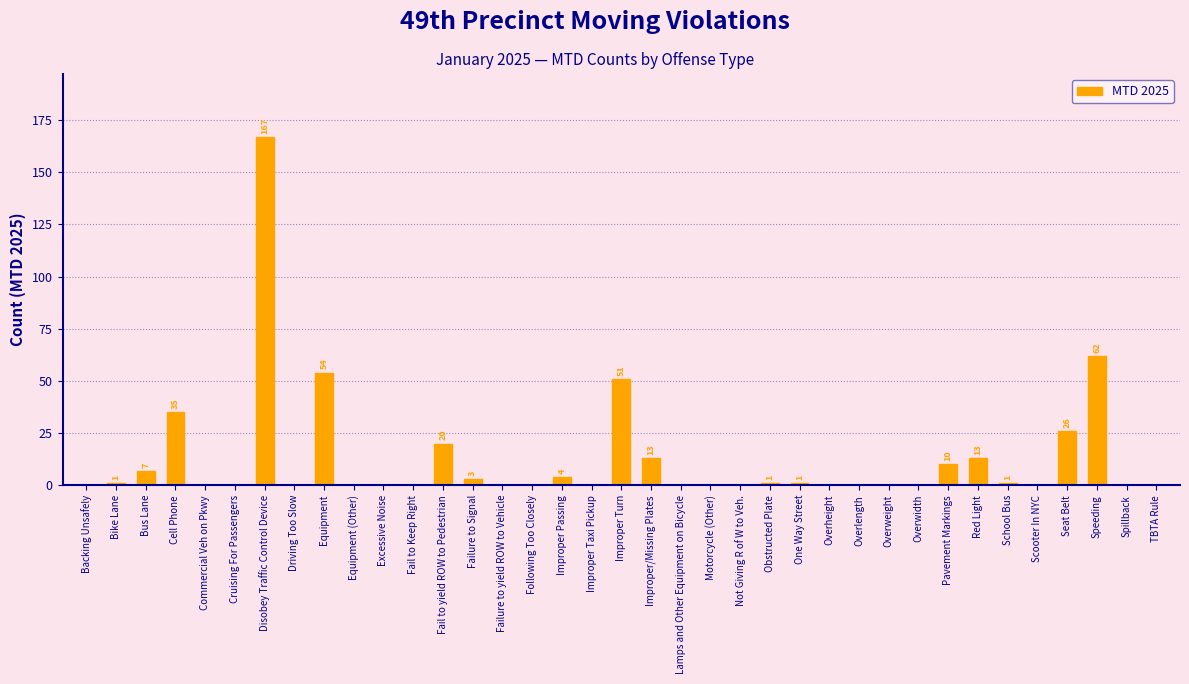

What is the greatest value displayed?

167